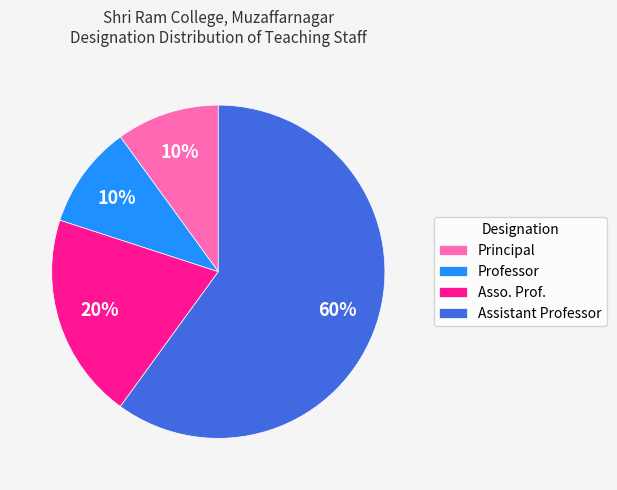

What is the ratio of the value at Principal to the value at Assistant Professor?

0.2